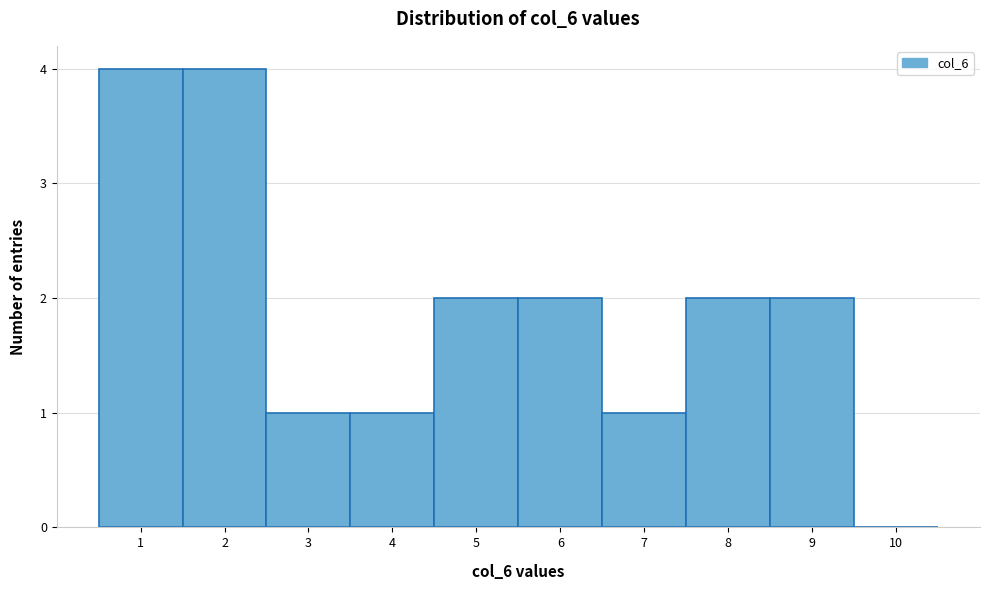

How tall is the bar that spans 6.5 to 7.5 on the x-axis? The values are not printed on the chart, so give them approximately, as read against the axis.

1